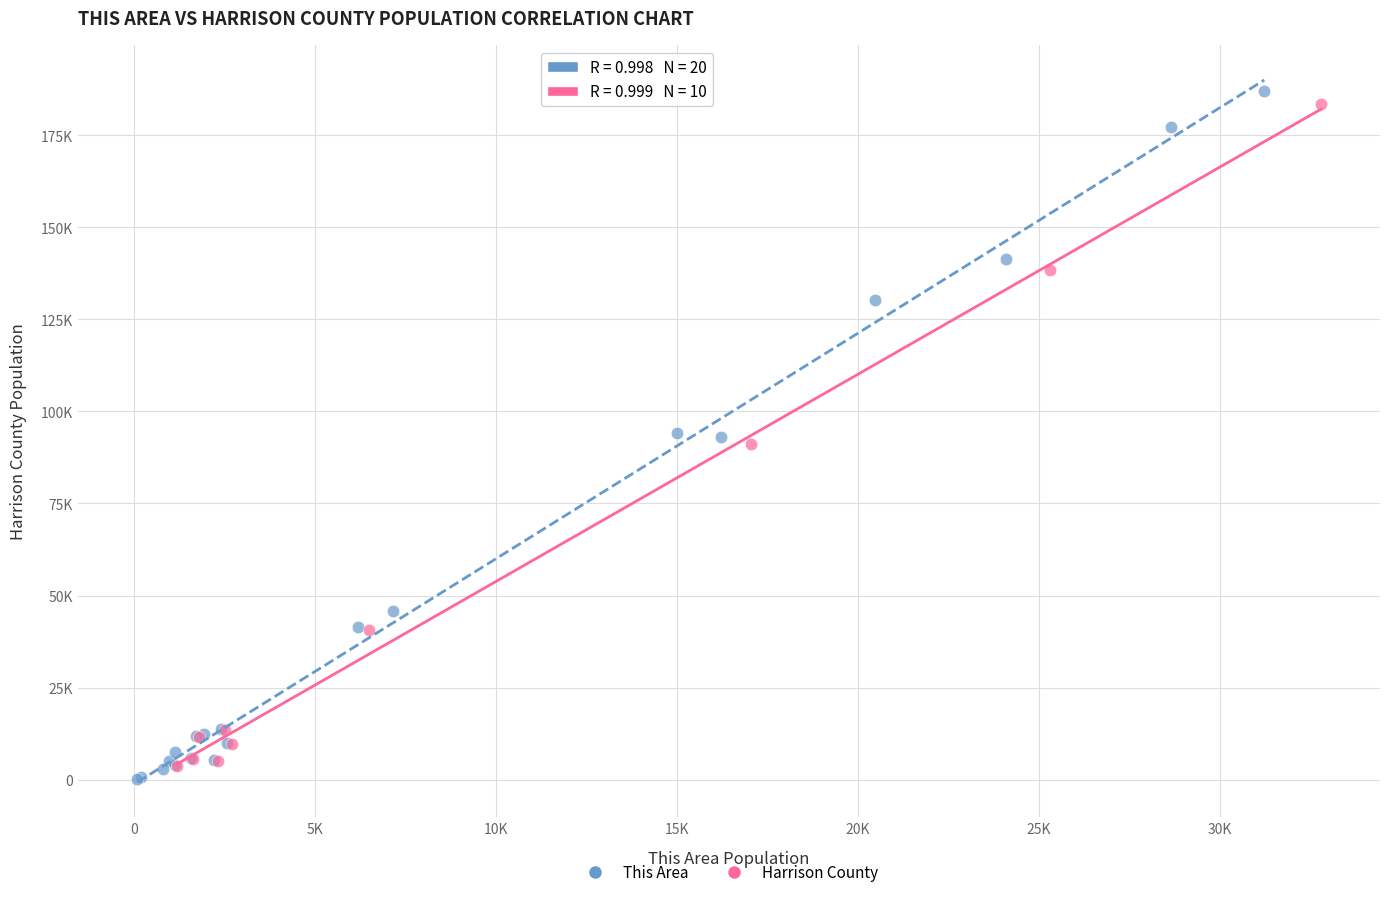

What are all the series names shown in the legend?

This Area, Harrison County